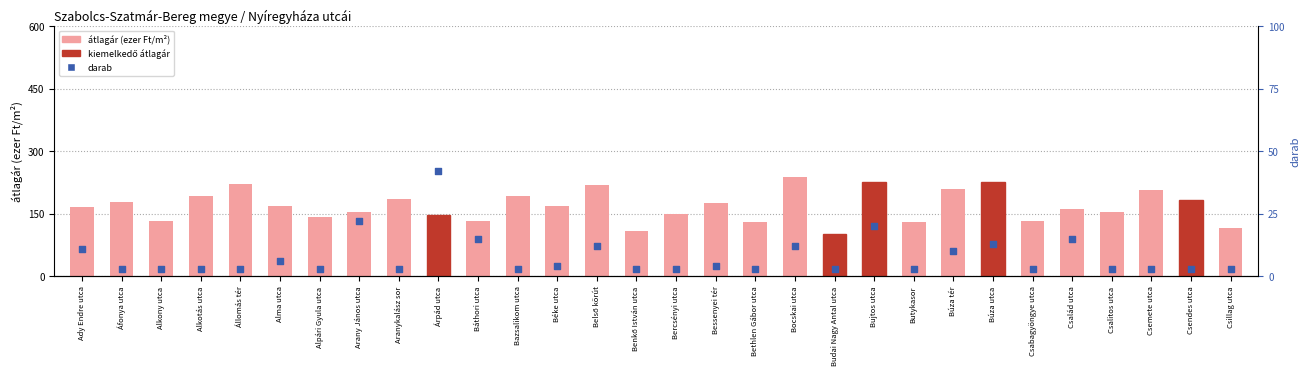

At which category is the sum across all series the highest?

Bocskai utca